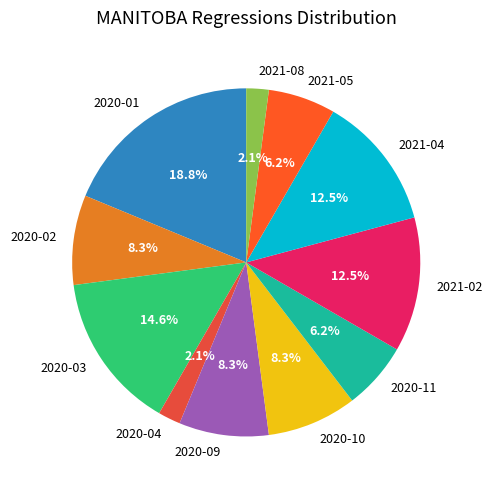

Approximately how many times larger is the value at 2020-10 compared to 2020-11?

1.3